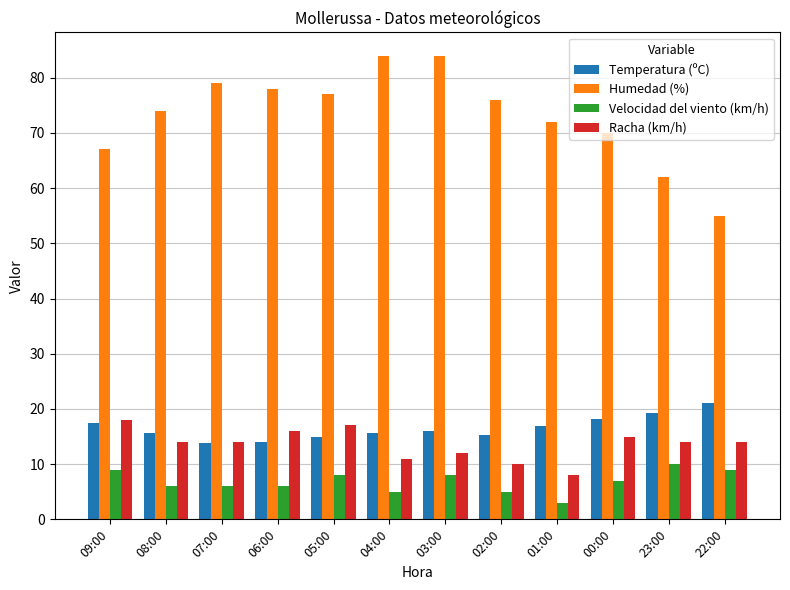

What is the highest value of the Humedad (%) series?

84.0